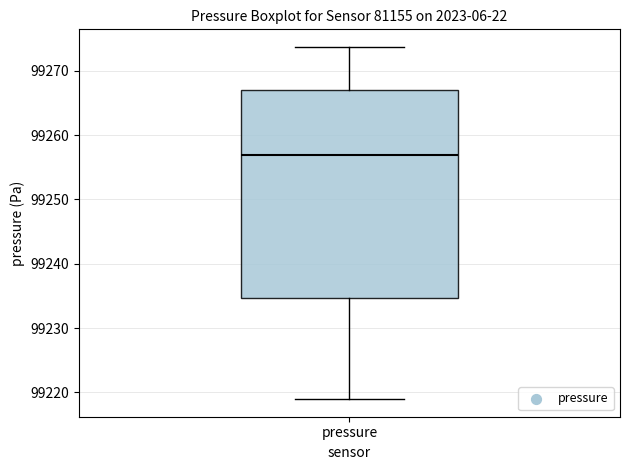

Where is the lower edge of the box for pressure on the y-axis? The values are not printed on the chart, so give them approximately, as read against the axis.

99235